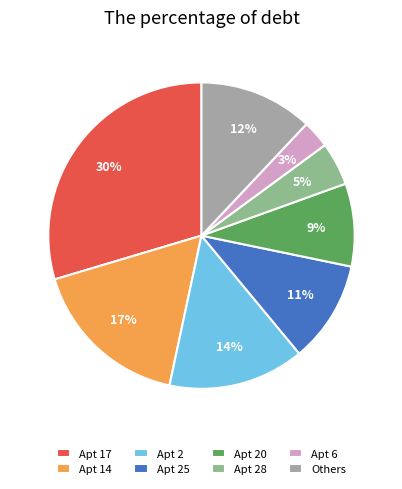

To the nearest percent, what is the average slice percentage?

12%